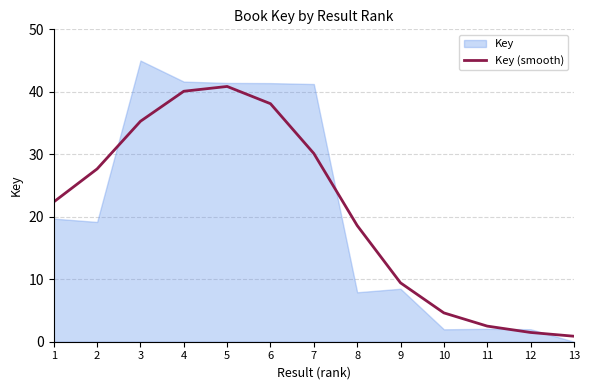

The chart shows a value of 38.1 at 6. True or false?

True